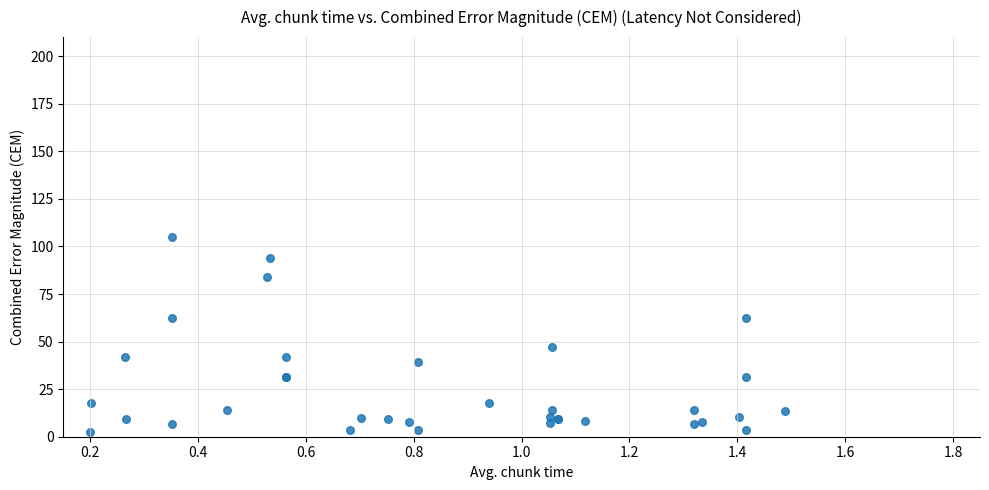

What Y value in the scatter plot is closest to 53?

46.9